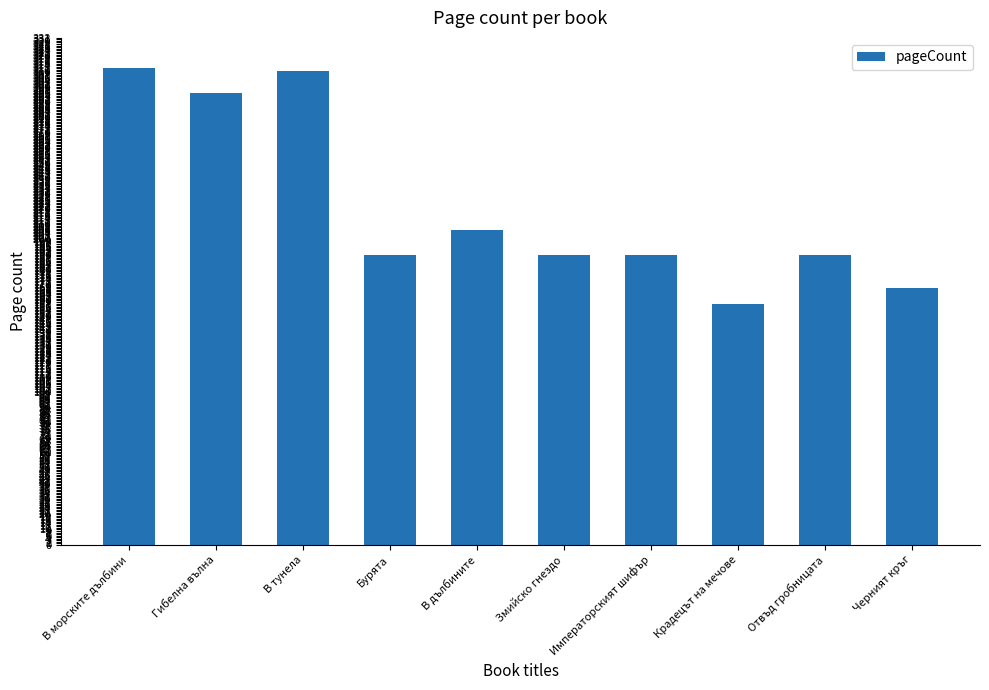

How many bars are there in total?

10